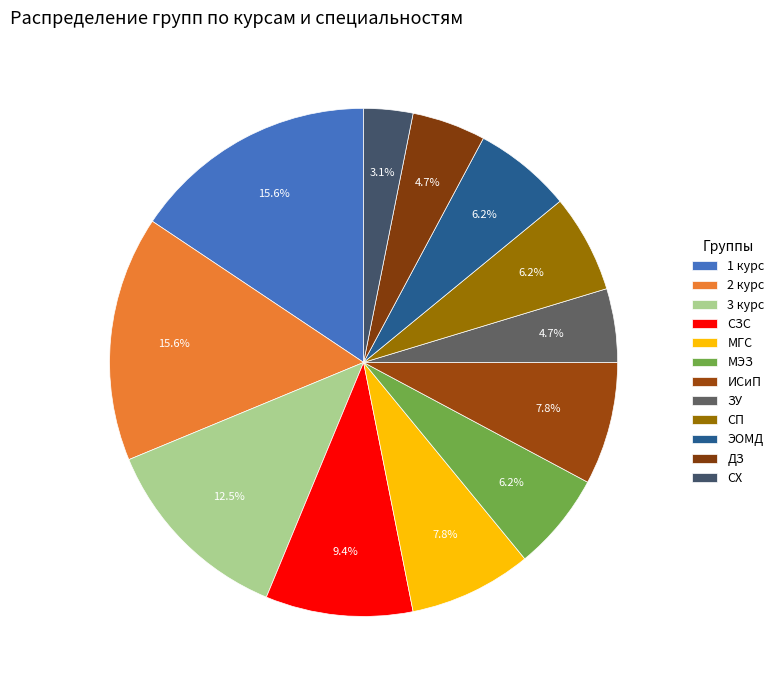

How many segments does this pie chart have?

12